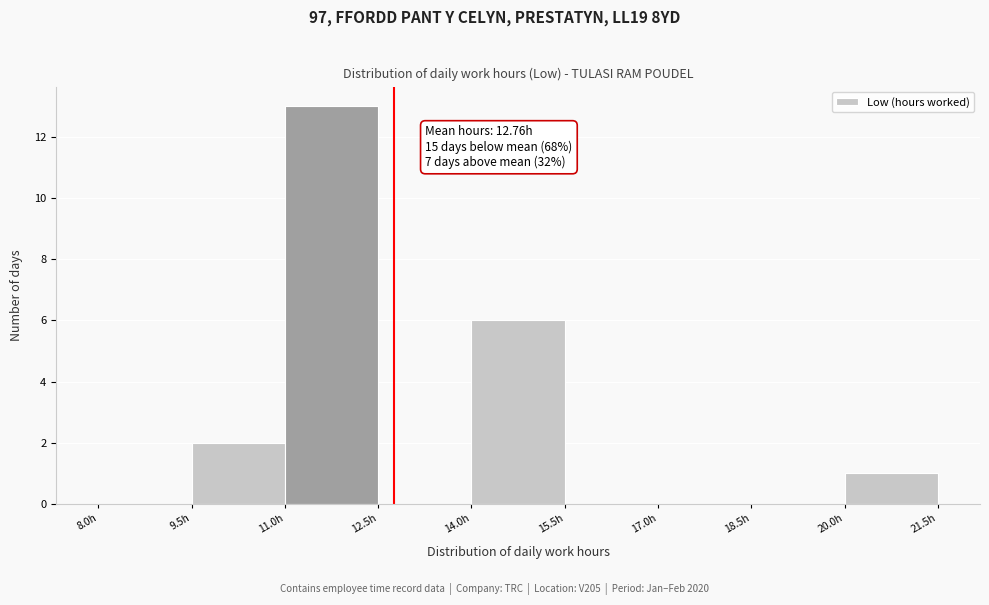

Which range on the x-axis has the tallest bar?

11.0 to 12.5